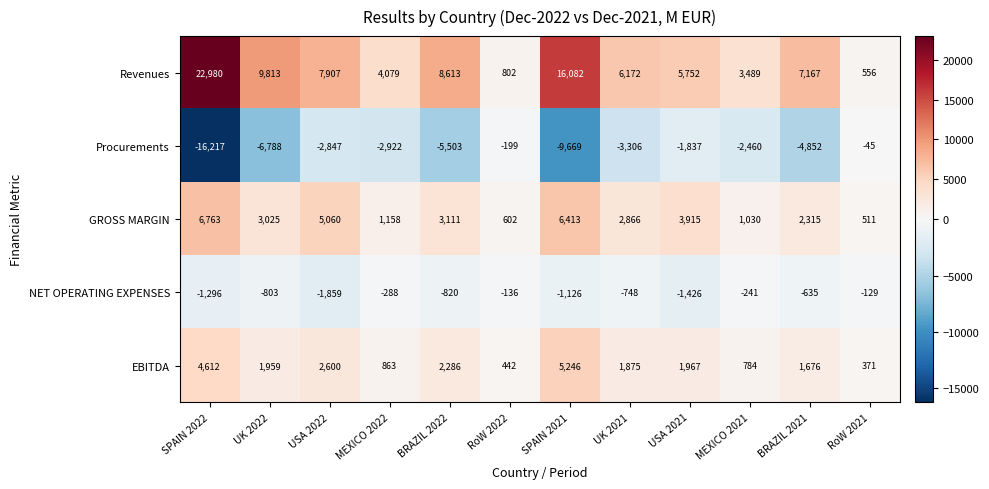

List the series in order of their peak value, highest first.

Revenues, GROSS MARGIN, EBITDA, Procurements, NET OPERATING EXPENSES